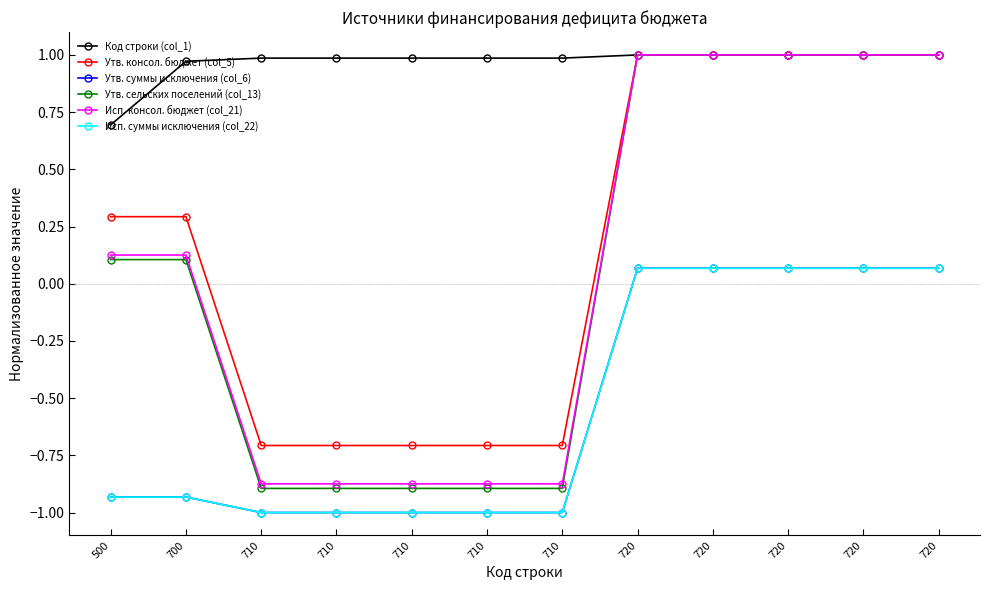

The value of Исп. суммы исключения (col_22) at 720 is 0.1. True or false?

False